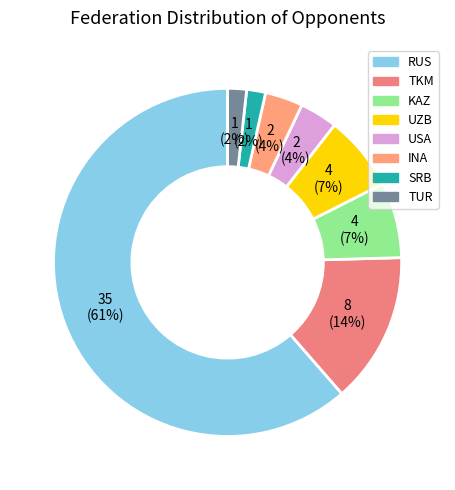

How many slices are in this pie chart?

8